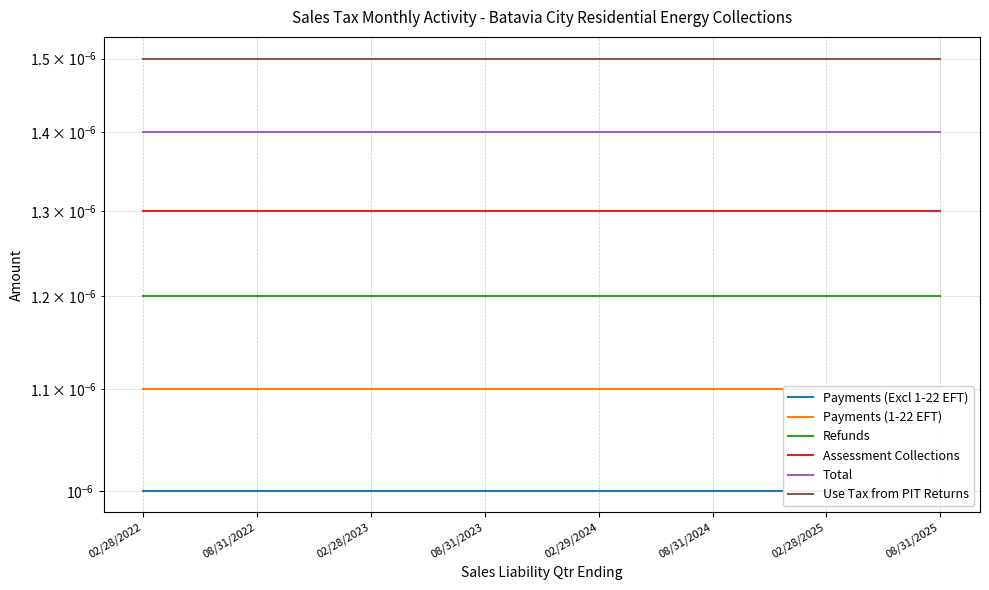

True or false: Payments (1-22 EFT) and Total cross at least once.

False